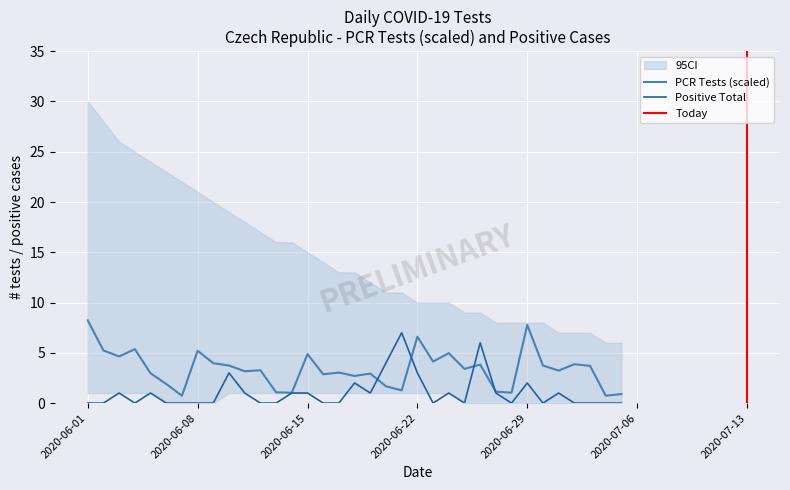

What is the highest value of the Positive Total series?

7.0